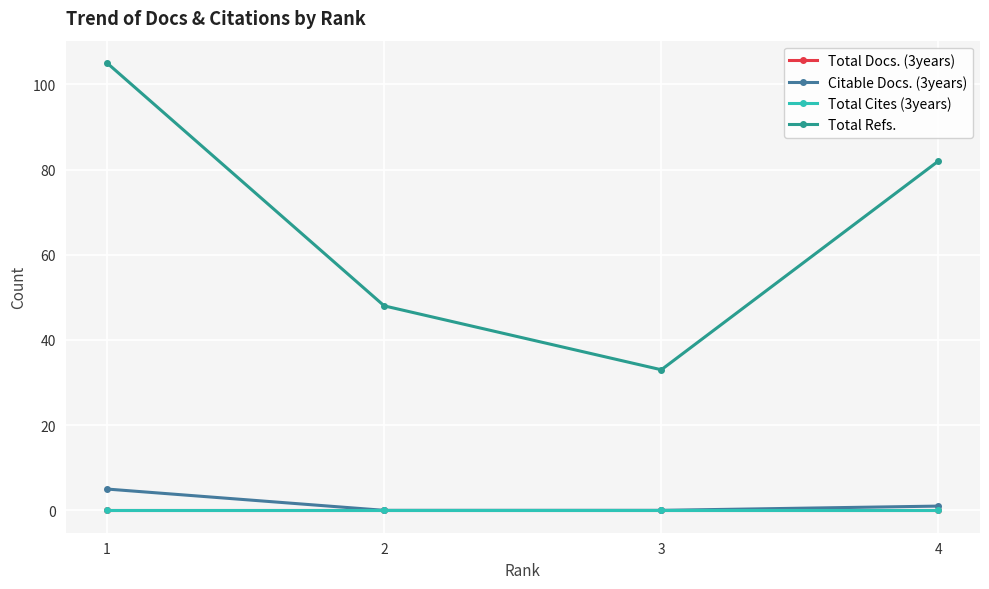

Is it true that Total Refs. equals 49 at 3?

False